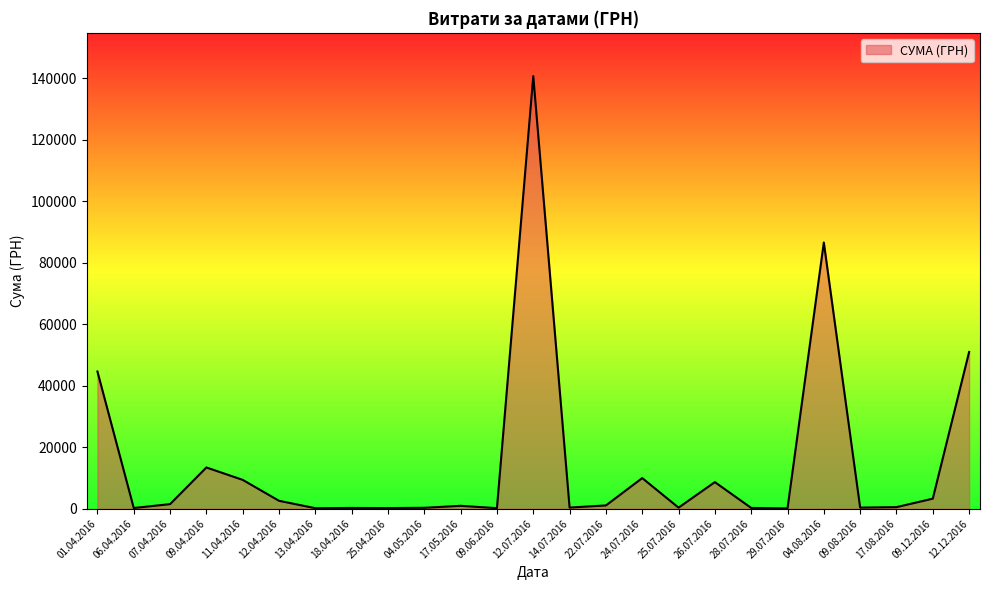

What is the approximate value at 12.07.2016?

140706.2